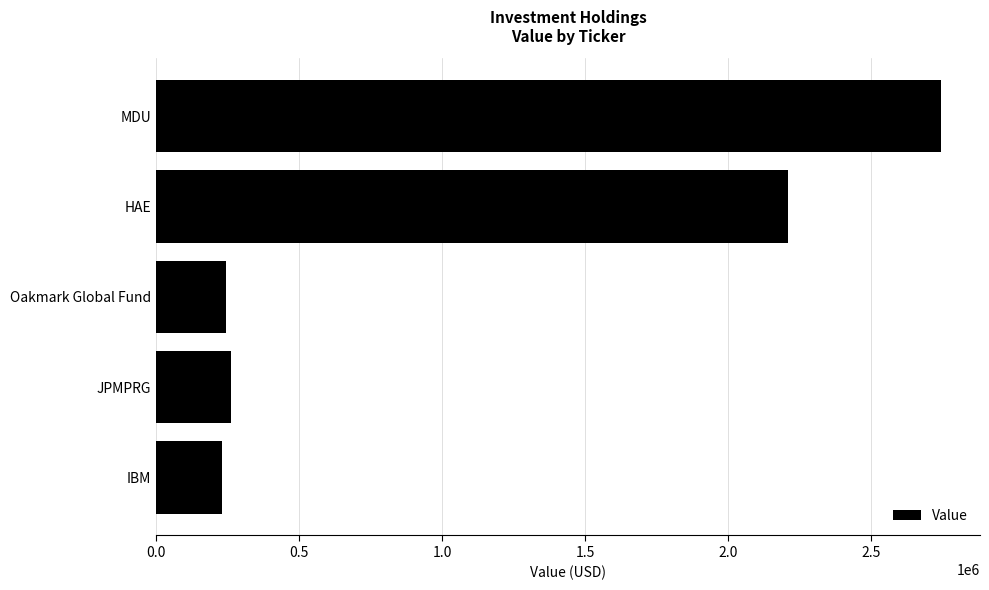

The chart shows a value of 2742000 at MDU. True or false?

True